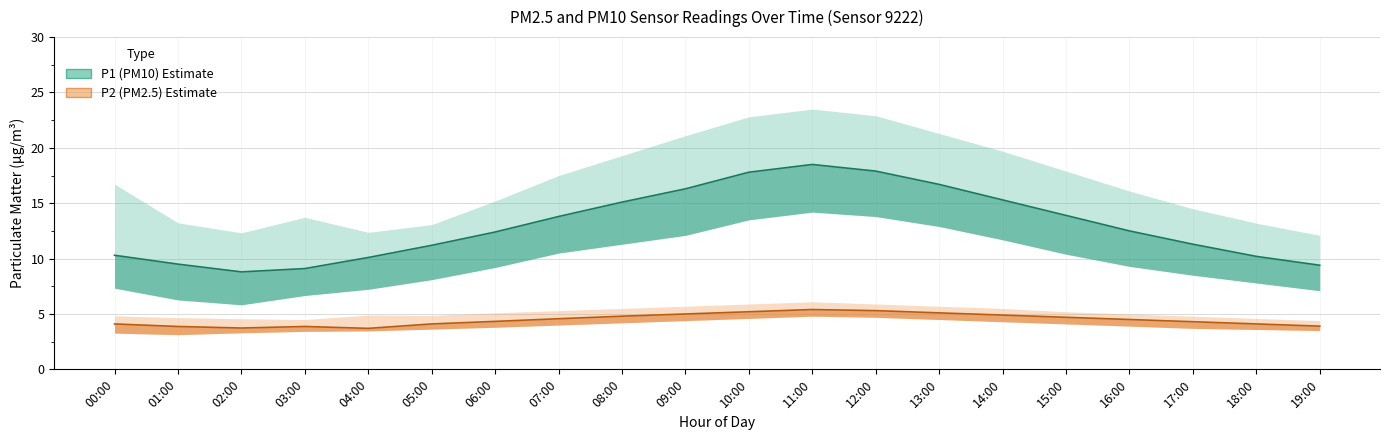

Which label corresponds to the smallest value in the chart?

04:00